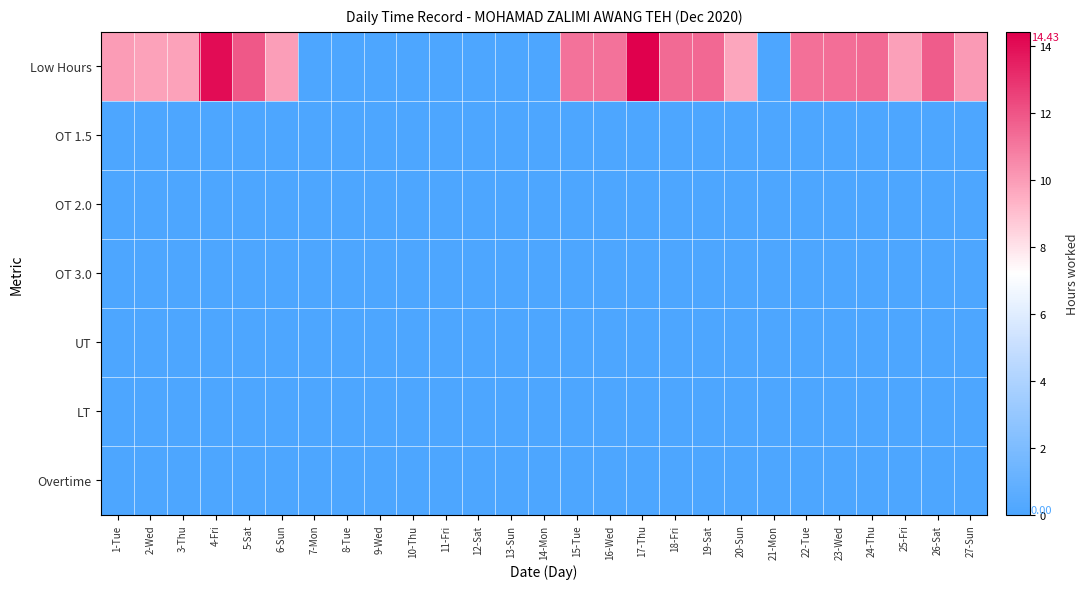

How many categories are shown in the chart?

27